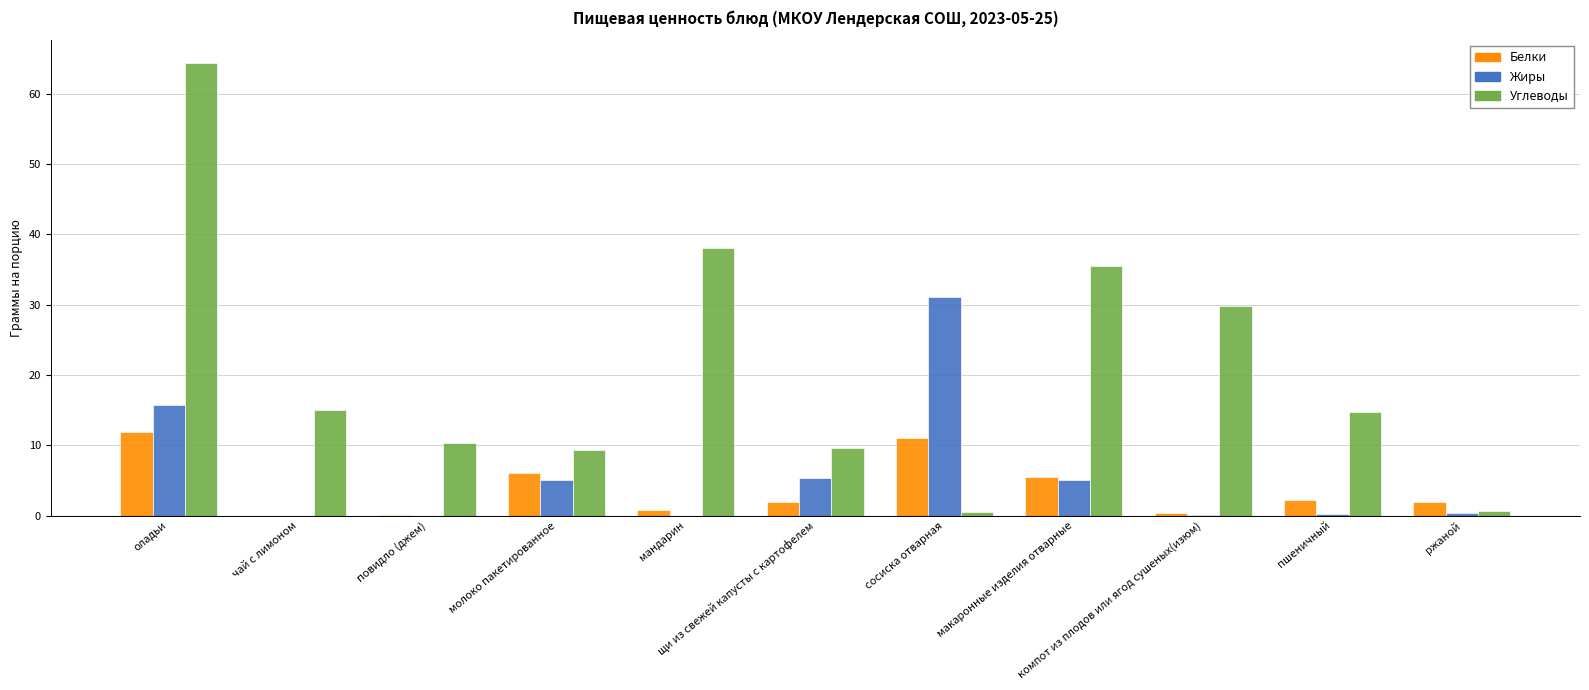

Which category has the highest value across all series?

оладьи